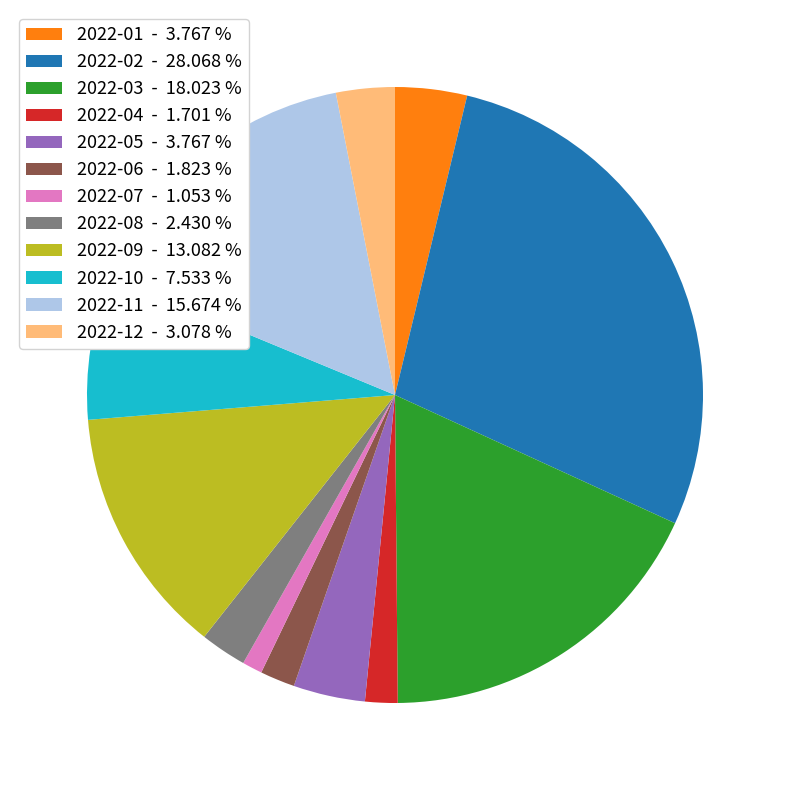

Combined, do 2022-12 - 3.078 % and 2022-01 - 3.767 % account for over 50%?

No